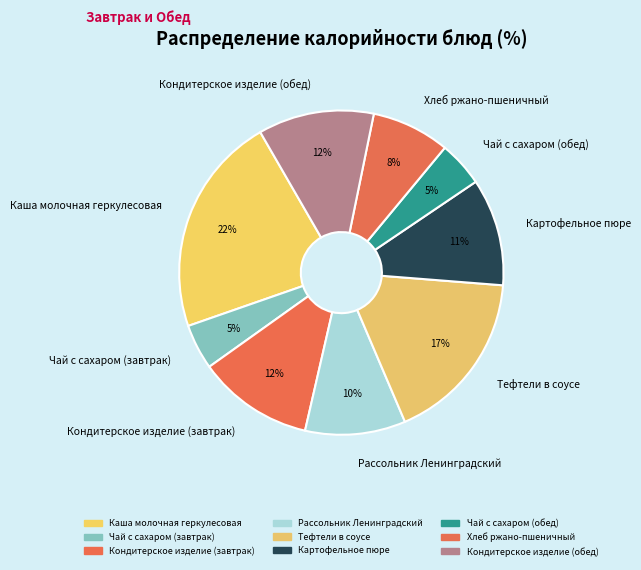

To the nearest percent, what is the average slice percentage?

11%